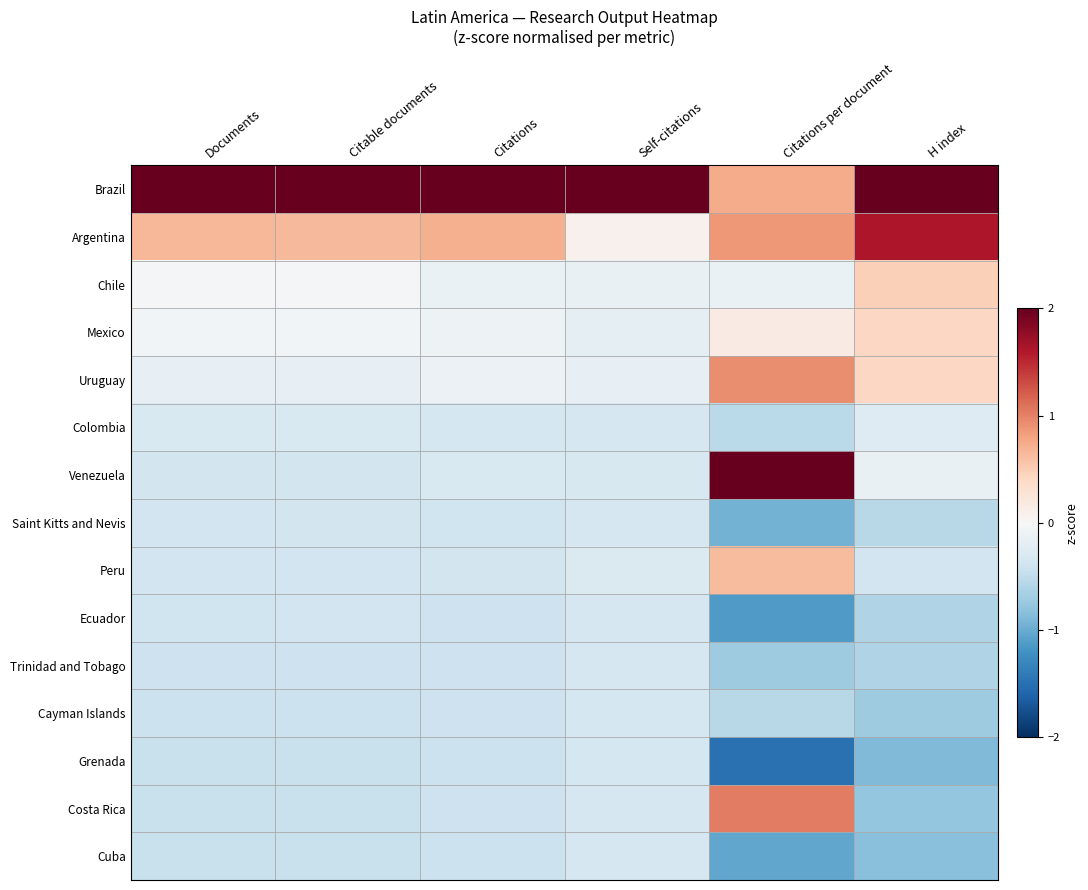

Reading left to right, extract all data points from this chart.

Brazil: Documents=3.6	Citable documents=3.6	Citations=3.6	Self-citations=3.7	Citations per document=0.7	H index=2.8
Argentina: Documents=0.7	Citable documents=0.7	Citations=0.7	Self-citations=0.1	Citations per document=0.9	H index=1.6
Chile: Documents=-0.0	Citable documents=-0.0	Citations=-0.1	Self-citations=-0.2	Citations per document=-0.1	H index=0.5
Mexico: Documents=-0.1	Citable documents=-0.0	Citations=-0.1	Self-citations=-0.2	Citations per document=0.2	H index=0.4
Uruguay: Documents=-0.2	Citable documents=-0.2	Citations=-0.1	Self-citations=-0.2	Citations per document=0.9	H index=0.4
Colombia: Documents=-0.3	Citable documents=-0.3	Citations=-0.3	Self-citations=-0.3	Citations per document=-0.5	H index=-0.3
Venezuela: Documents=-0.4	Citable documents=-0.4	Citations=-0.3	Self-citations=-0.3	Citations per document=2.2	H index=-0.1
Saint Kitts and Nevis: Documents=-0.4	Citable documents=-0.4	Citations=-0.4	Self-citations=-0.3	Citations per document=-0.9	H index=-0.5
Peru: Documents=-0.4	Citable documents=-0.4	Citations=-0.4	Self-citations=-0.3	Citations per document=0.6	H index=-0.4
Ecuador: Documents=-0.4	Citable documents=-0.4	Citations=-0.4	Self-citations=-0.3	Citations per document=-1.1	H index=-0.6
Trinidad and Tobago: Documents=-0.4	Citable documents=-0.4	Citations=-0.4	Self-citations=-0.3	Citations per document=-0.7	H index=-0.6
Cayman Islands: Documents=-0.4	Citable documents=-0.4	Citations=-0.4	Self-citations=-0.3	Citations per document=-0.5	H index=-0.7
Grenada: Documents=-0.4	Citable documents=-0.4	Citations=-0.4	Self-citations=-0.3	Citations per document=-1.5	H index=-0.9
Costa Rica: Documents=-0.4	Citable documents=-0.4	Citations=-0.4	Self-citations=-0.3	Citations per document=1.0	H index=-0.8
Cuba: Documents=-0.4	Citable documents=-0.4	Citations=-0.4	Self-citations=-0.3	Citations per document=-1.0	H index=-0.8